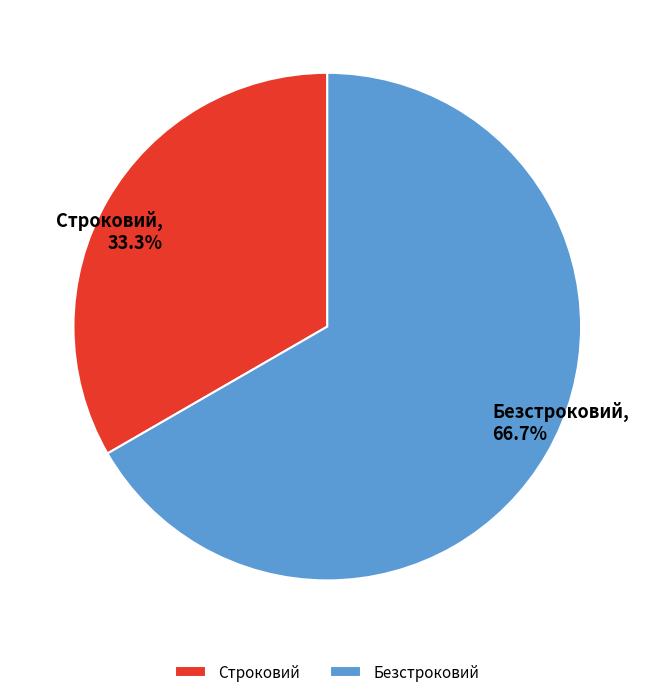

What percentage is the Строковий slice, to the nearest percent?

33%